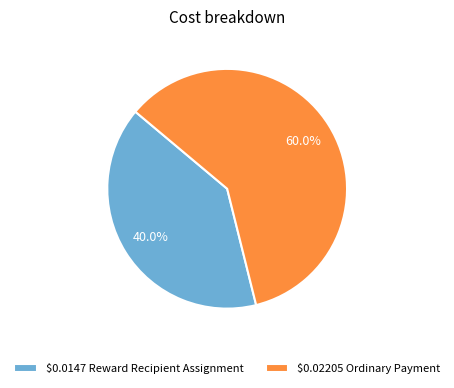

What portion of the pie excludes $0.0147 Reward Recipient Assignment?

60.0%